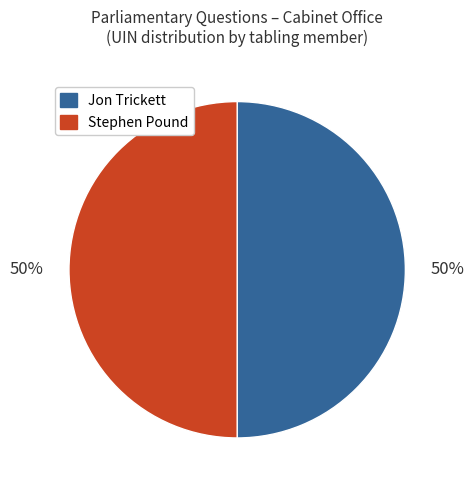

Is it true that Jon Trickett is 50% of the pie?

True